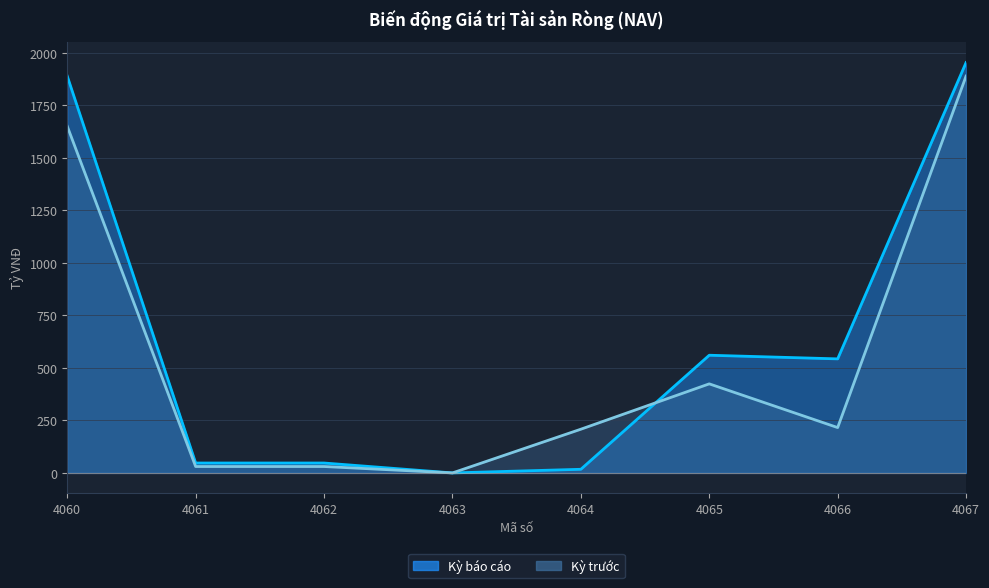

What is the total value across all series at 4062?

77.7